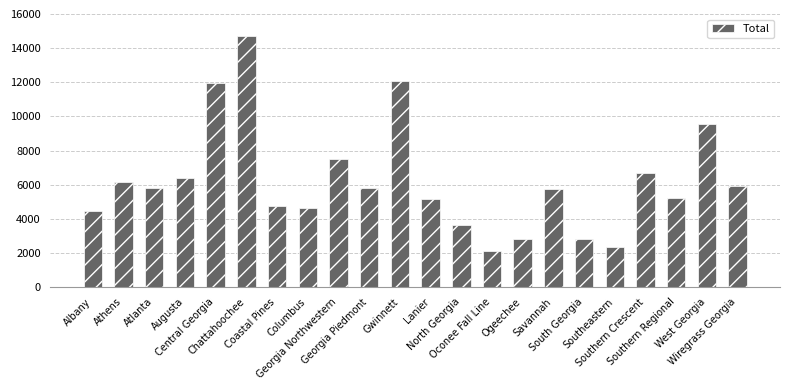

The chart shows a value of 7952 at Southern Regional. True or false?

False